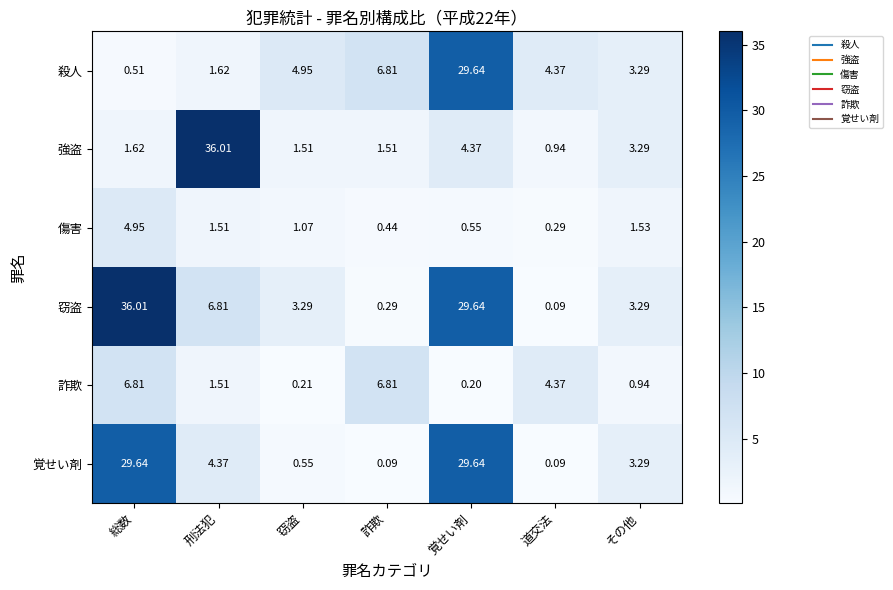

Which category has the lowest value in the 窃盗 series?

道交法